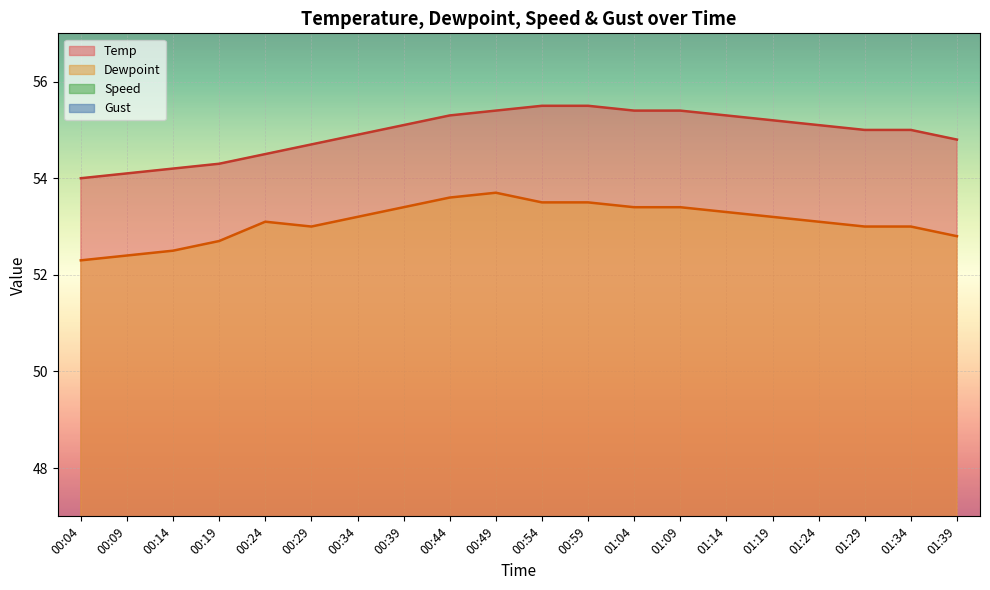

What is the maximum value for Temp?

55.5